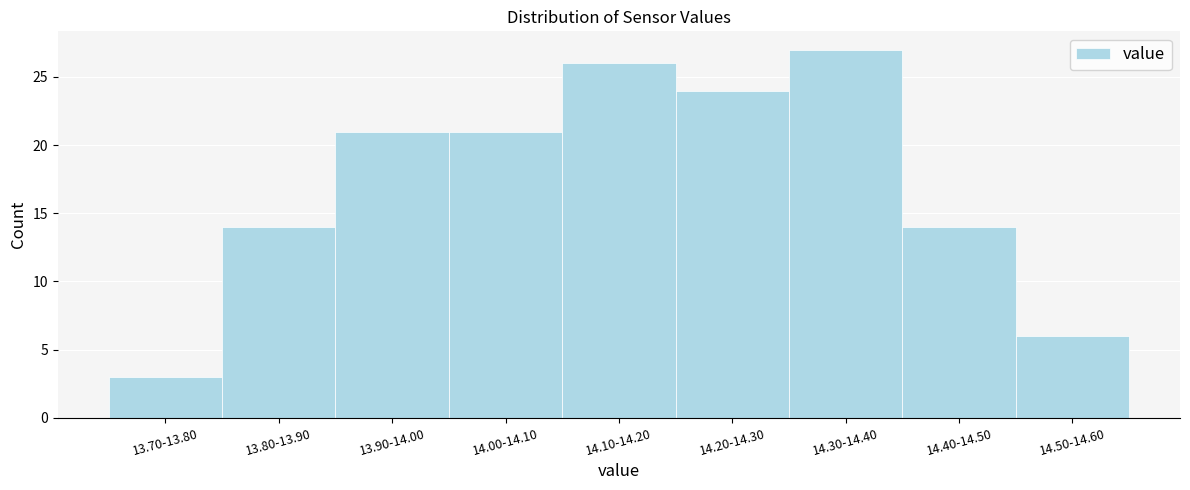

Reading left to right, list all the values displayed in this chart.

13.70-13.80=3	13.80-13.90=14	13.90-14.00=21	14.00-14.10=21	14.10-14.20=26	14.20-14.30=24	14.30-14.40=27	14.40-14.50=14	14.50-14.60=6